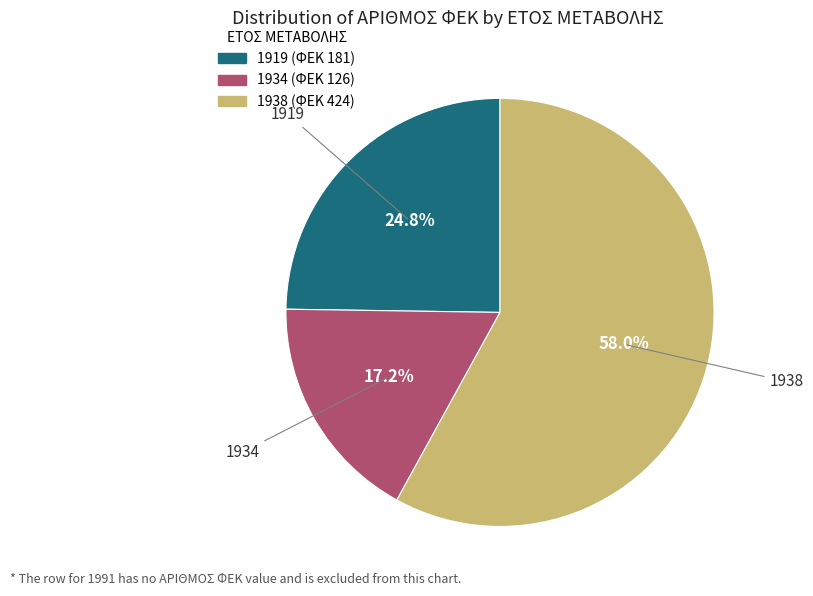

True or false: 1938 accounts for 64% of the total.

False